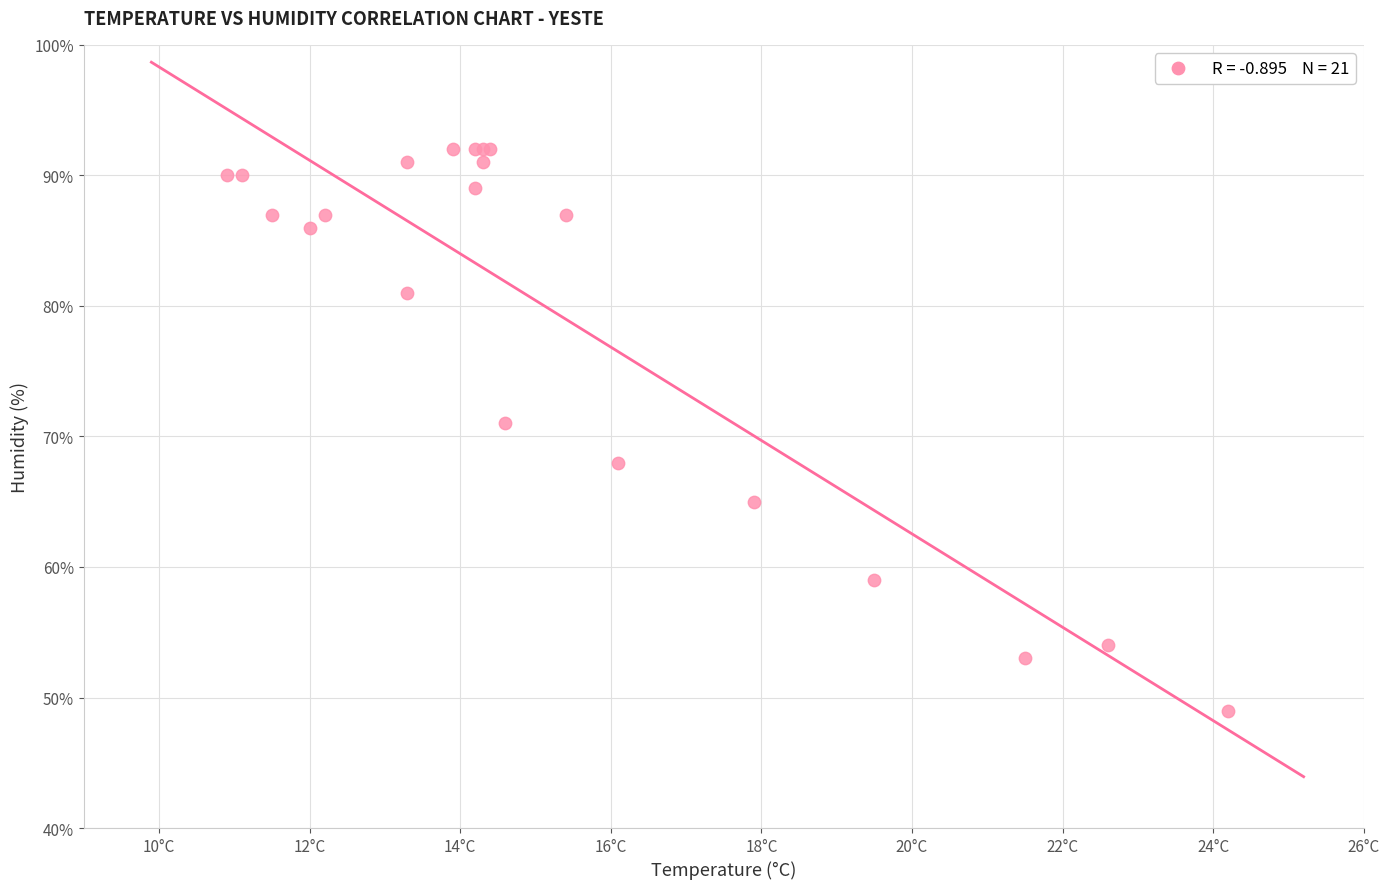

What Y value in the scatter plot is closest to 70?

71